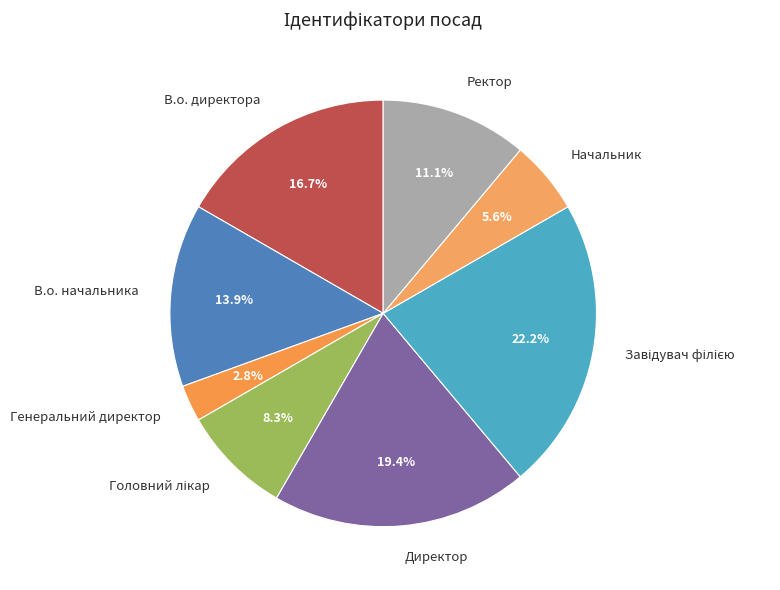

To the nearest percent, what is the difference between the Ректор and Директор slice percentages?

8%